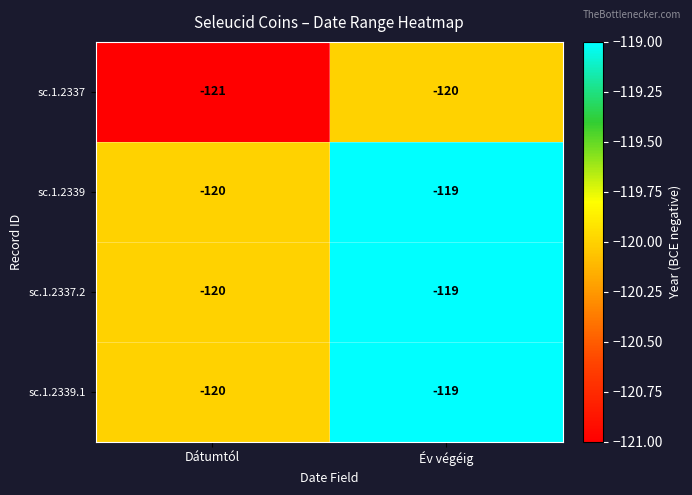

The sc.1.2337 series shows -121 at Dátumtól. True or false?

True